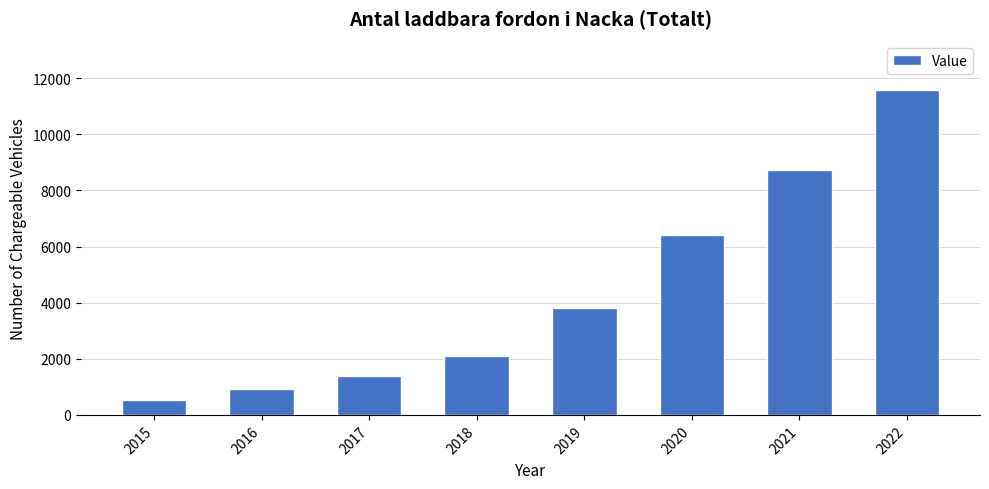

Rank the categories by value from highest to lowest.

2022, 2021, 2020, 2019, 2018, 2017, 2016, 2015